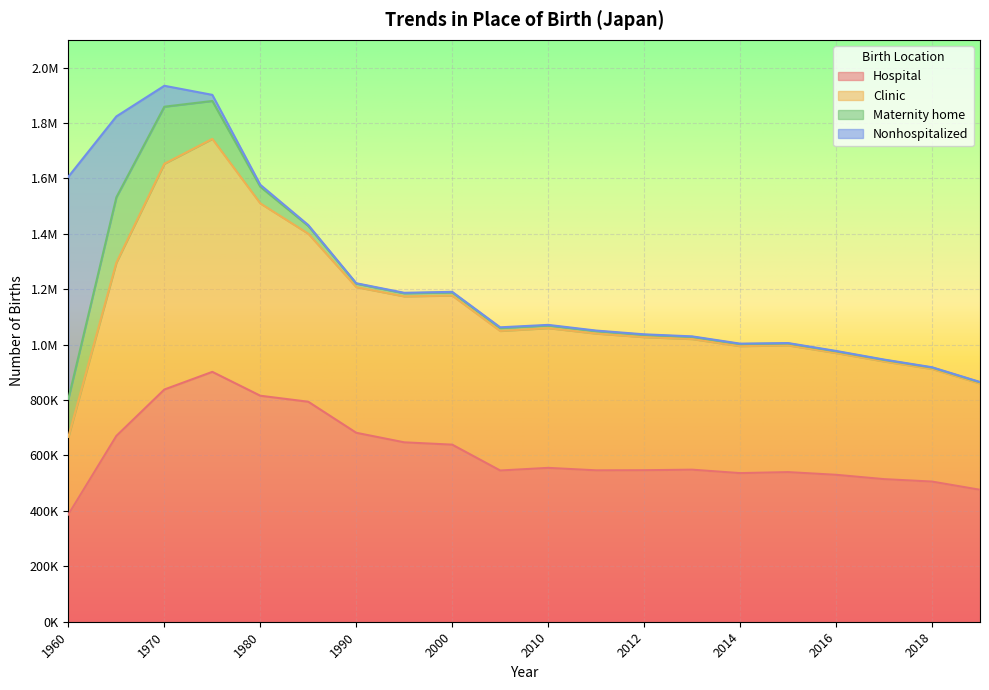

Does the chart display data point markers on the line(s)?

No